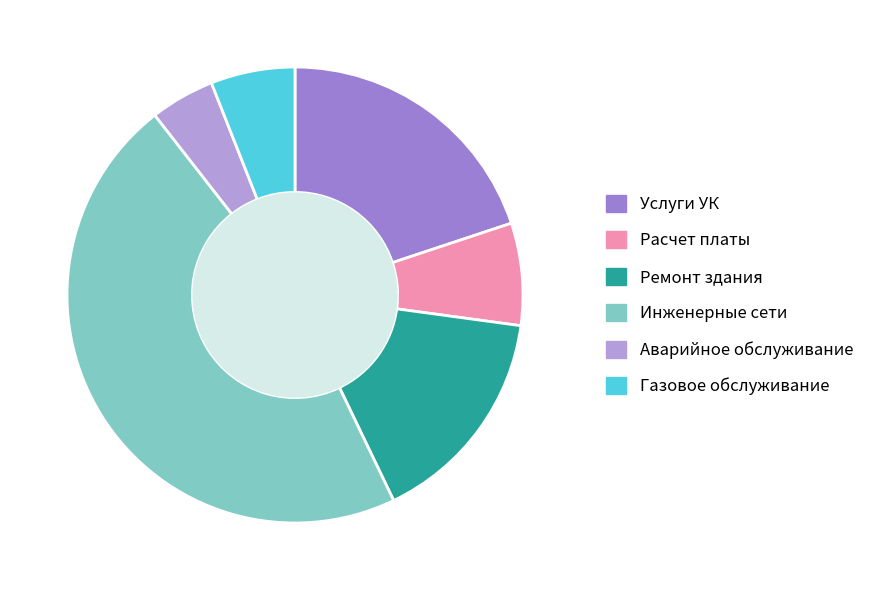

Count the number of slices in the pie.

6